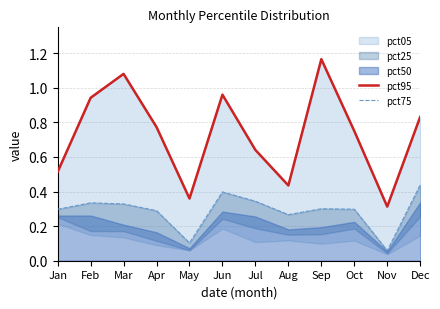

Which series changed the most between Apr and Oct?

pct95